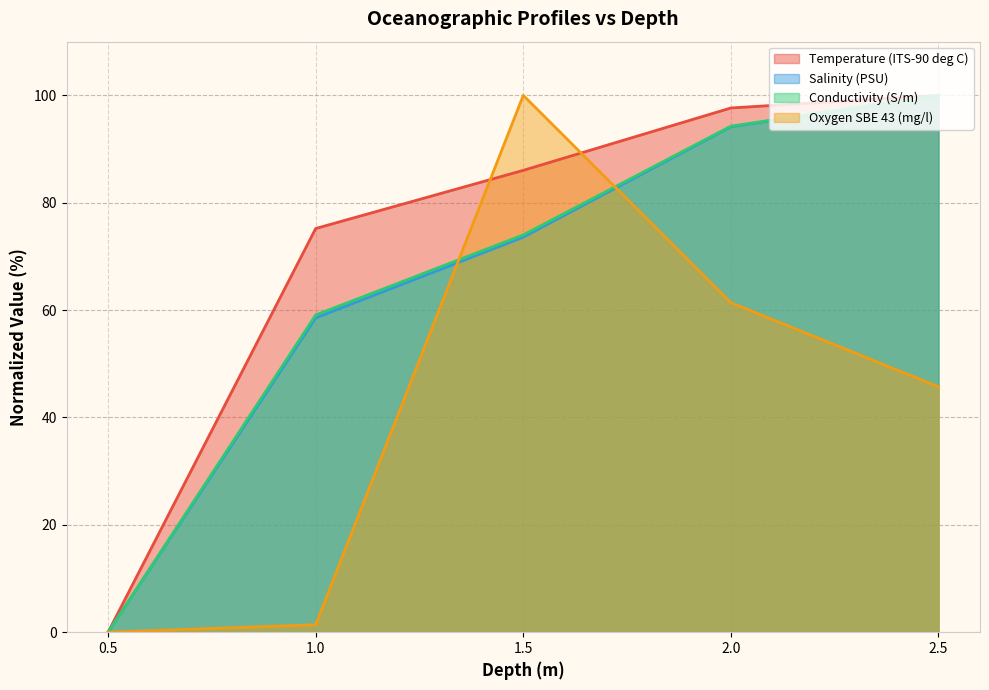

Where is Temperature (ITS-90 deg C) nearest to the value 50?

1.0